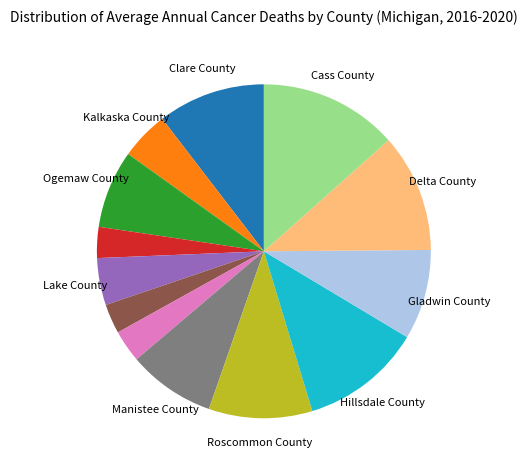

Does any single category account for the majority?

No